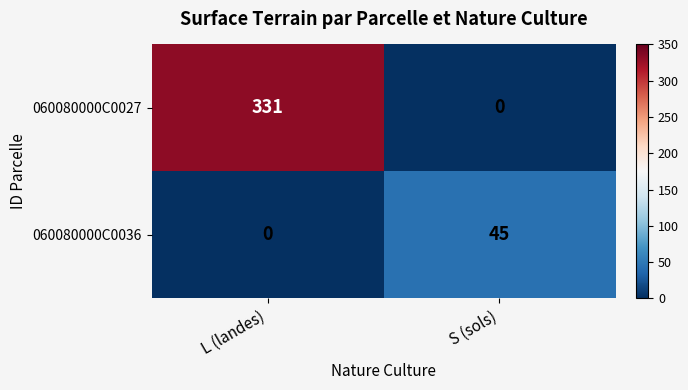

How many positive values does the 060080000C0027 series have?

1